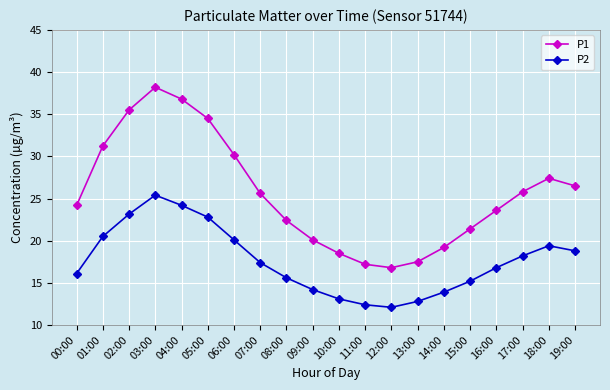

What are all the series names shown in the legend?

P1, P2